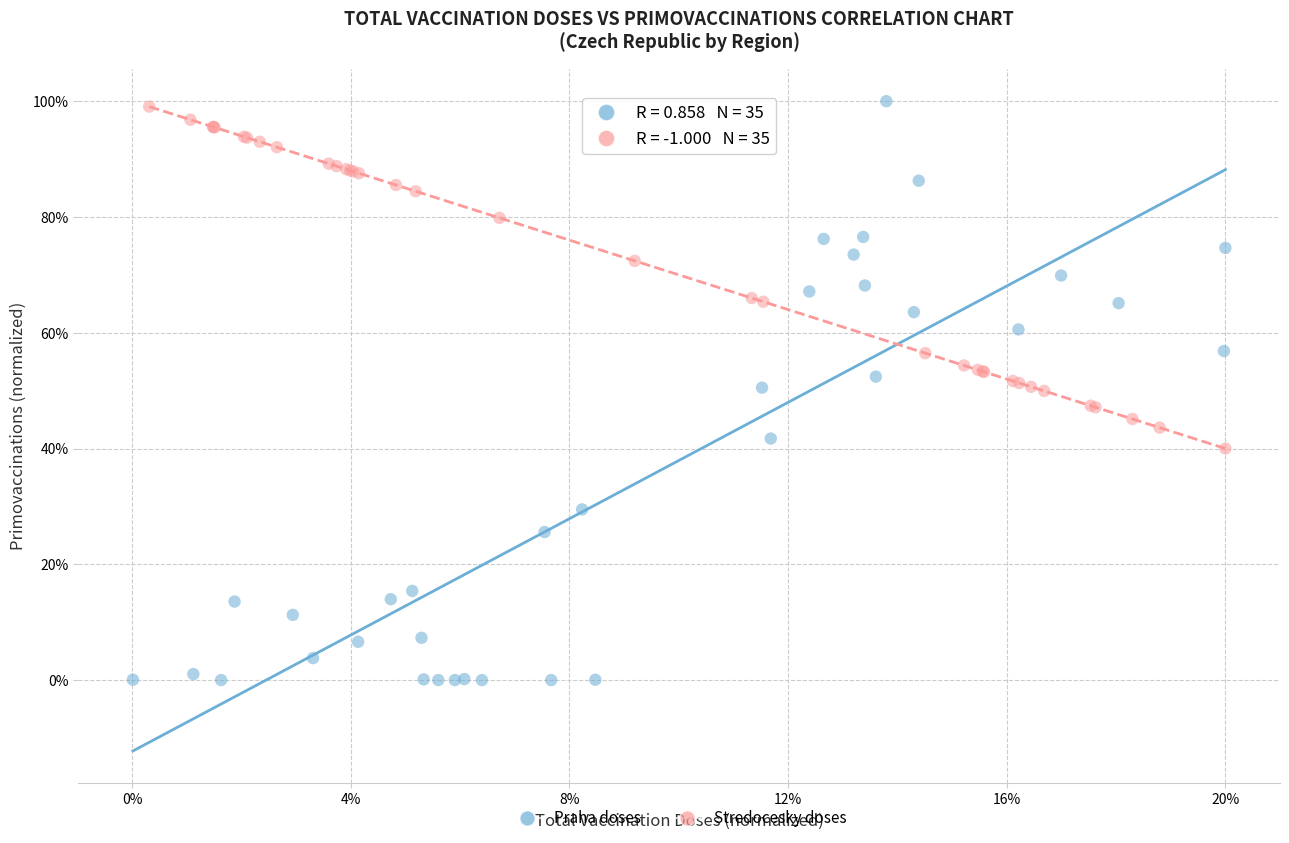

Which series has the widest spread of Y values?

Praha doses